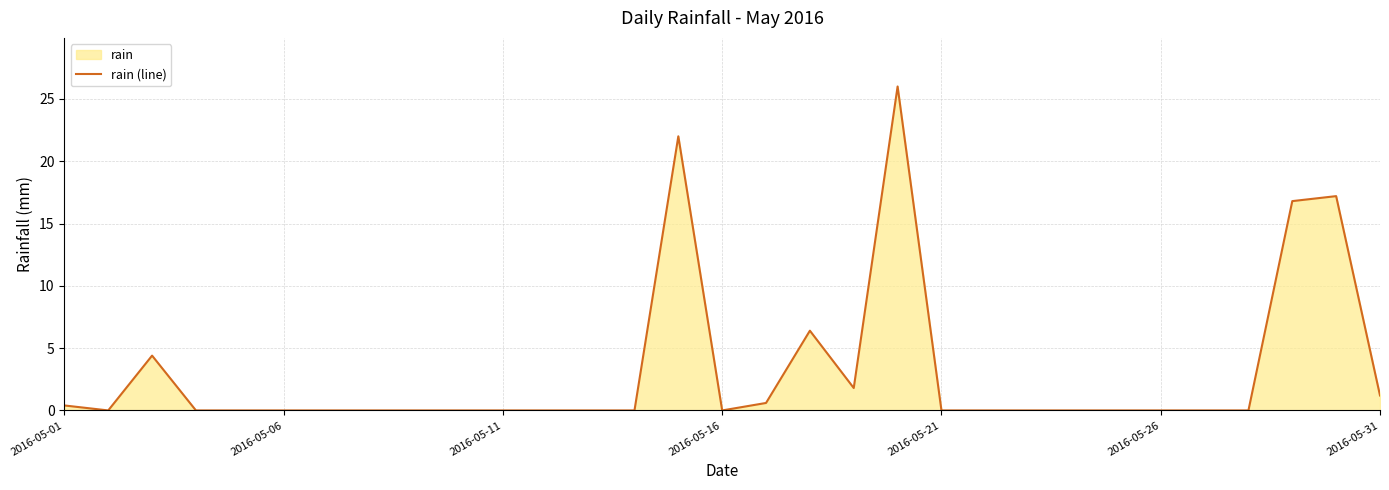

Does the chart have visible grid lines?

Yes